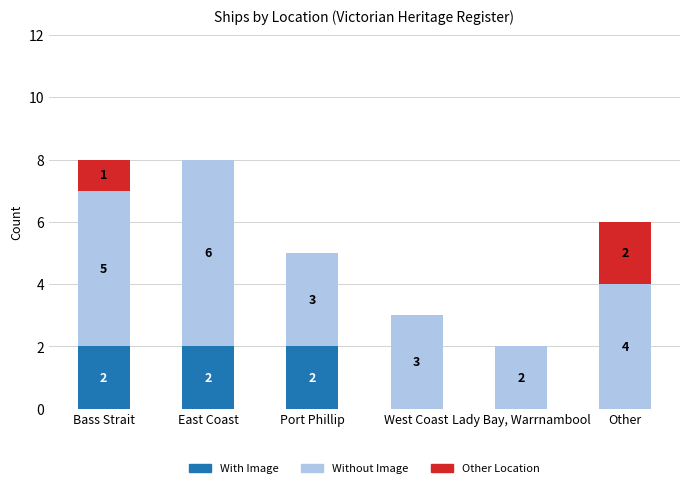

The value of With Image at Other is 1. True or false?

False